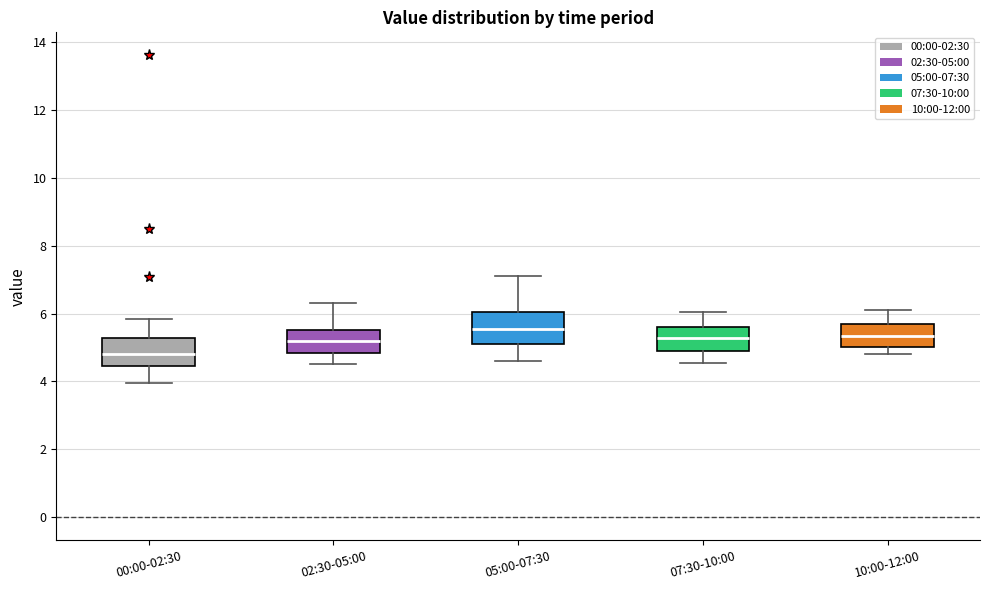

Reading left to right, transcribe this box plot: for each box, give where its median line is, the range the box spans, and where its two whiskers end, as read against the y-axis. The values are not printed on the chart, so give them approximately, as read against the axis.

00:00-02:30: median 4.8, box 4.4 to 5.2, whiskers 4.0 to 5.8
02:30-05:00: median 5.2, box 4.8 to 5.6, whiskers 4.6 to 6.4
05:00-07:30: median 5.6, box 5.2 to 6.0, whiskers 4.6 to 7.2
07:30-10:00: median 5.2, box 4.8 to 5.6, whiskers 4.6 to 6.0
10:00-12:00: median 5.4, box 5.0 to 5.6, whiskers 4.8 to 6.2